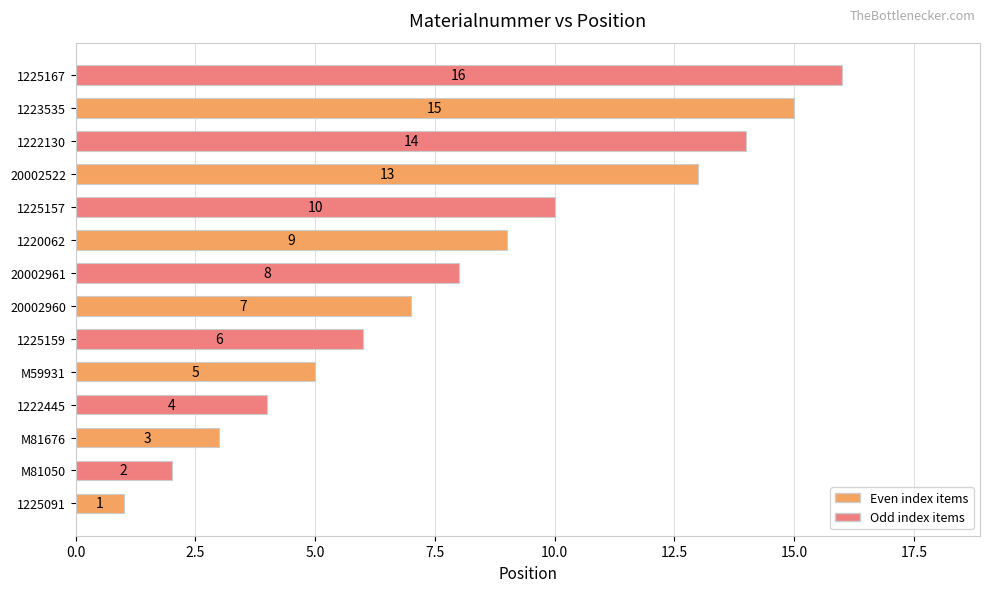

What is the smallest value displayed?

1